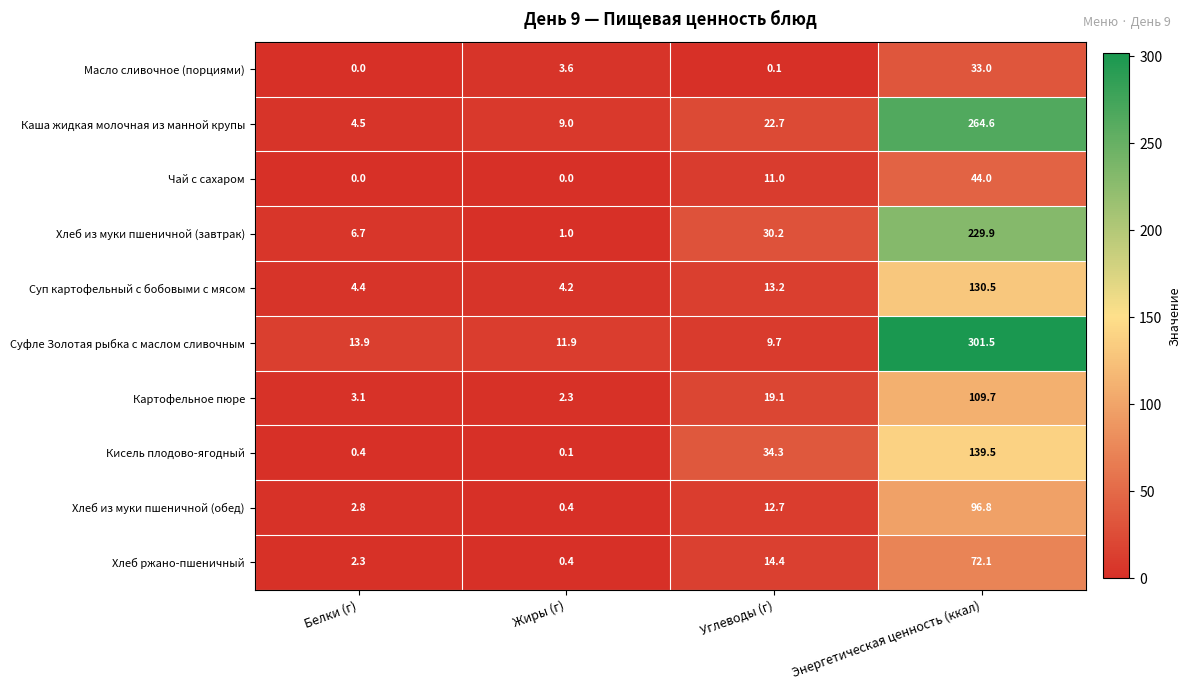

What is the difference between the highest and lowest values at Энергетическая ценность (ккал)?

268.5